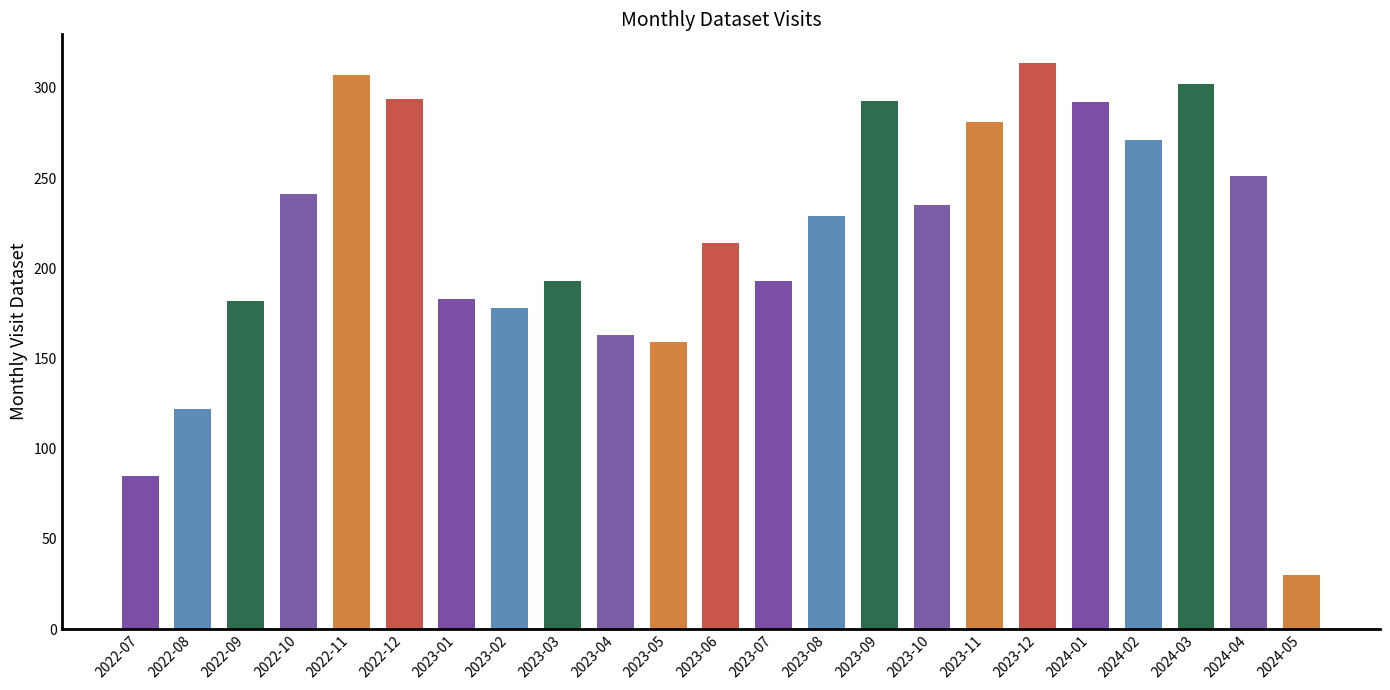

Between 2023-09 and 2023-10, which is larger?

2023-09